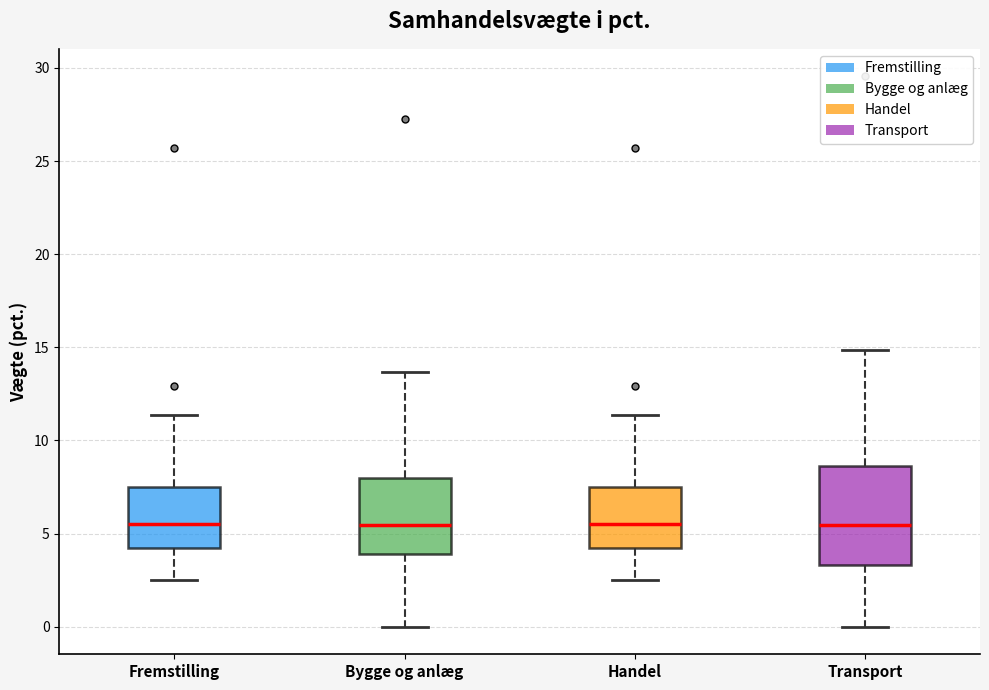

Reading left to right, transcribe this box plot: for each box, give where its median line is, the range the box spans, and where its two whiskers end, as read against the y-axis. The values are not printed on the chart, so give them approximately, as read against the axis.

Fremstilling: median 5.5, box 4.0 to 7.5, whiskers 2.5 to 11.5
Bygge og anlæg: median 5.5, box 4.0 to 8.0, whiskers 0.0 to 13.5
Handel: median 5.5, box 4.0 to 7.5, whiskers 2.5 to 11.5
Transport: median 5.5, box 3.5 to 8.5, whiskers 0.0 to 15.0